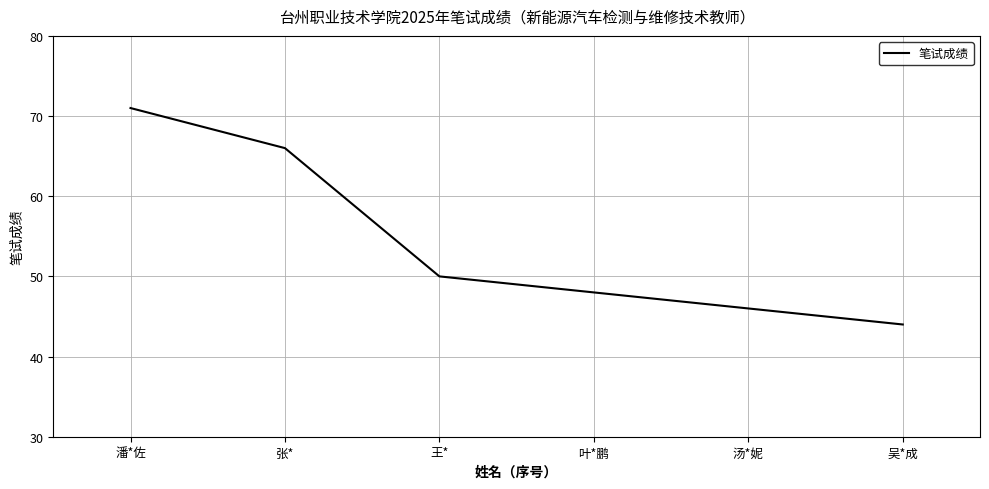

The chart shows a value of 66 at 张*. True or false?

True